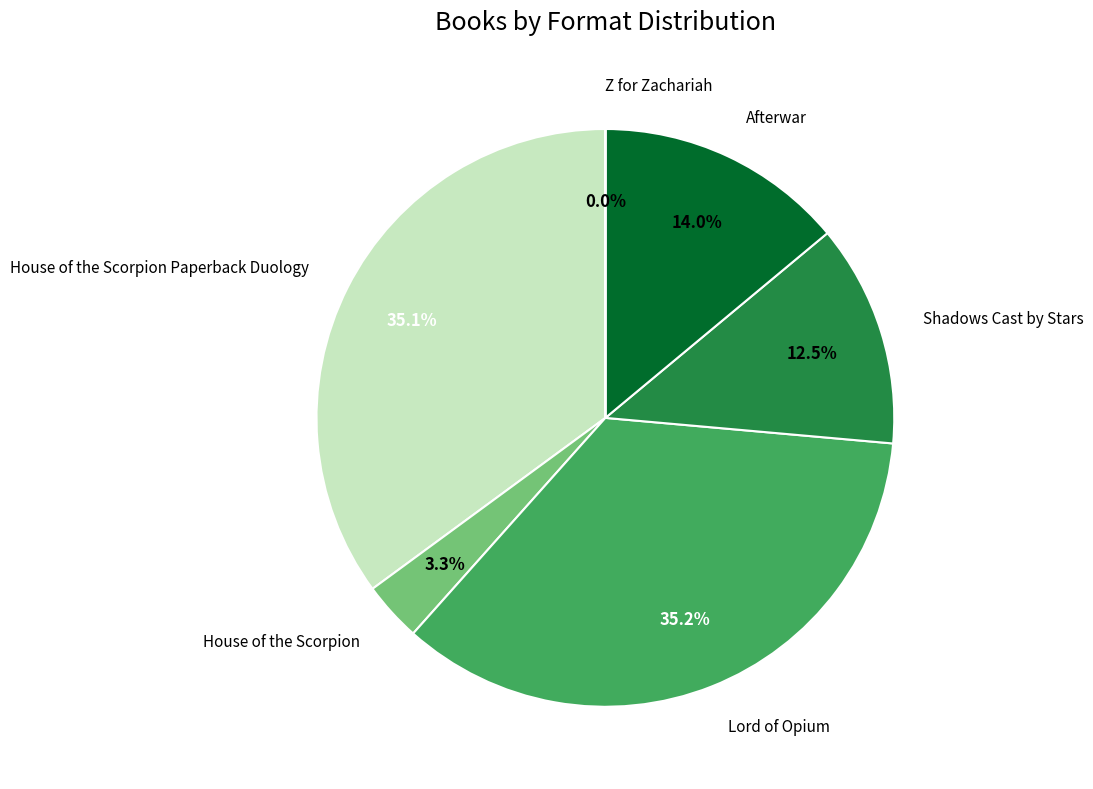

Is there any slice that represents more than half of the pie?

No